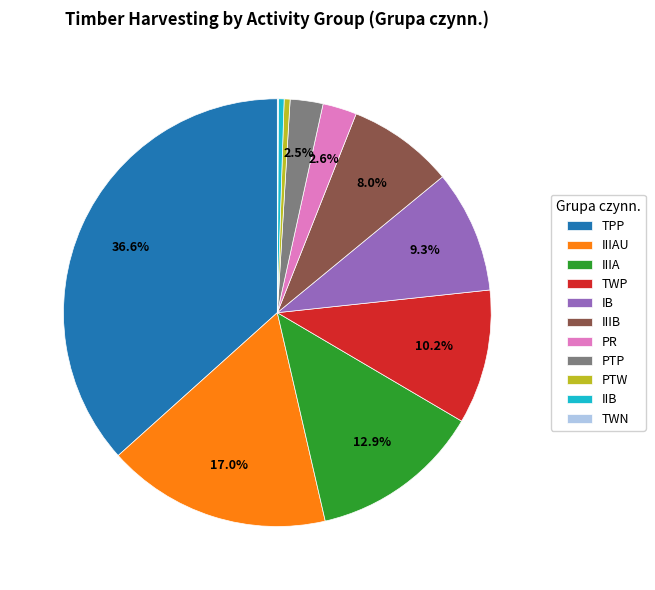

What percentage is the IIIA slice, to the nearest percent?

13%